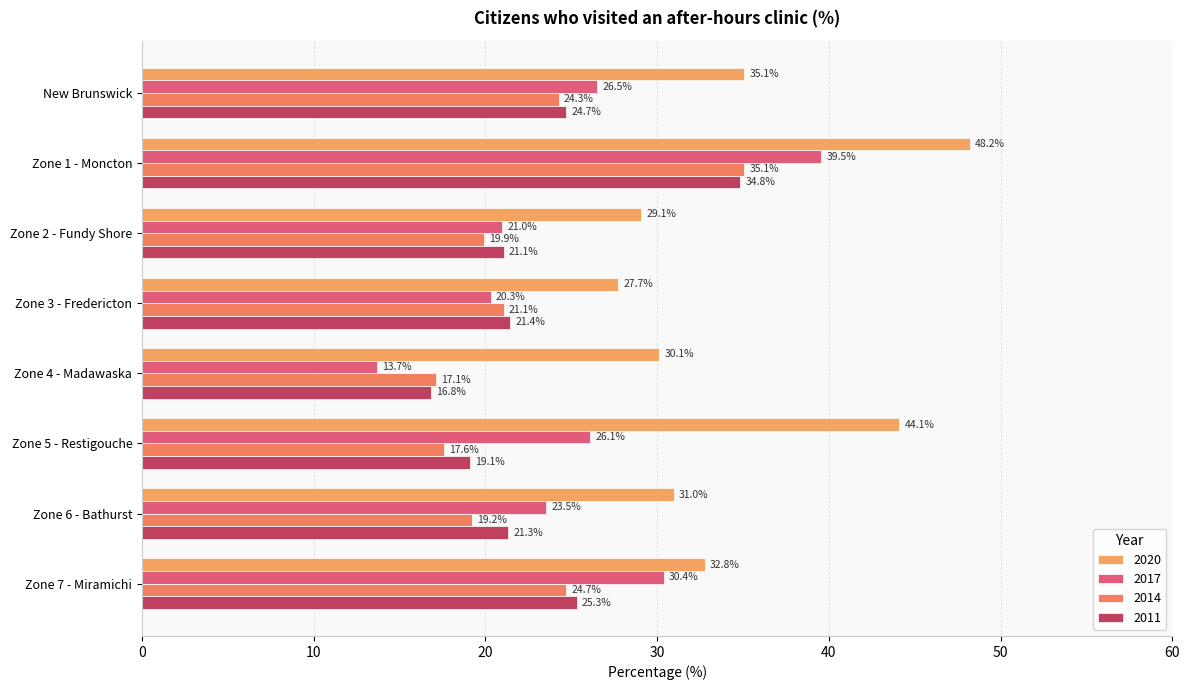

What is the highest value of the 2020 series?

48.2